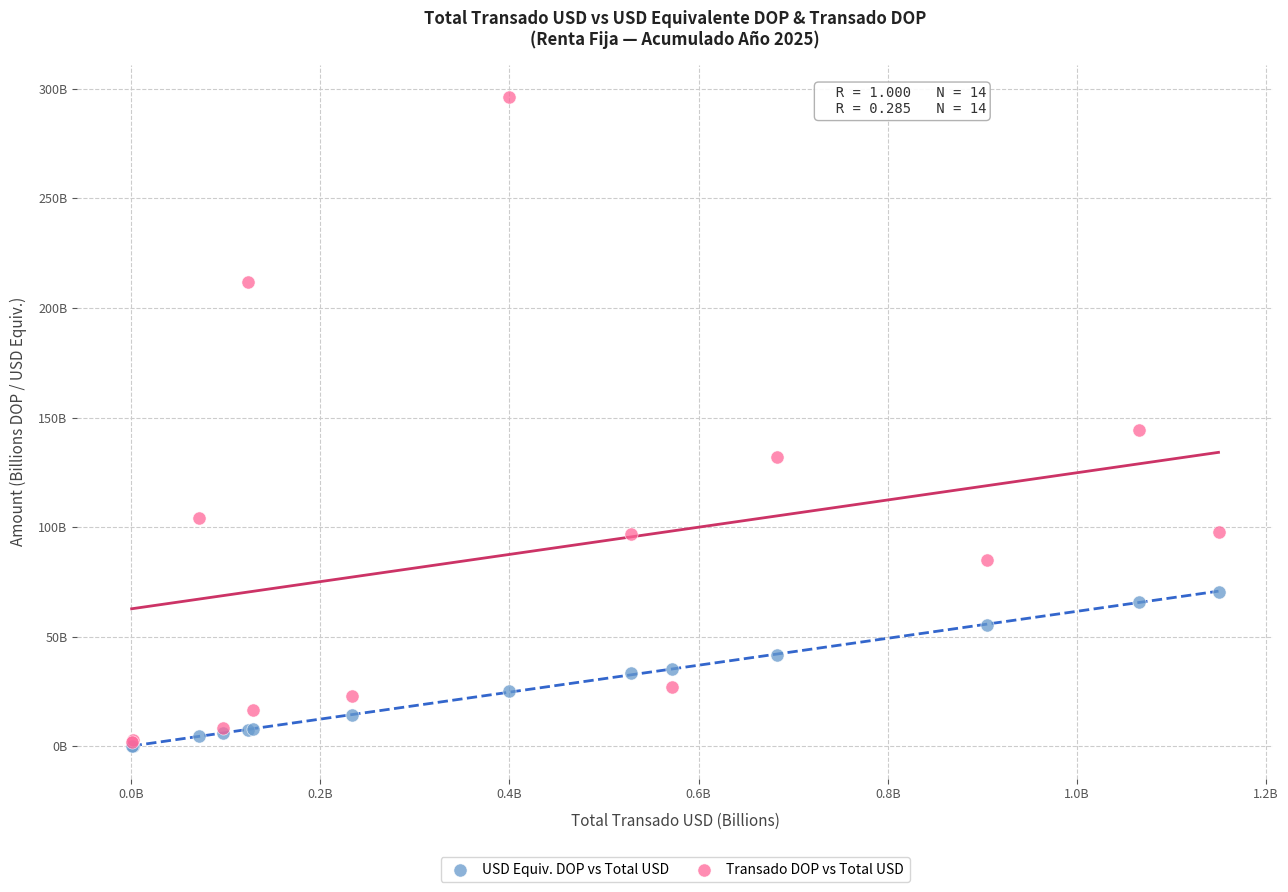

Which series has the widest spread of Y values?

Transado DOP vs Total USD